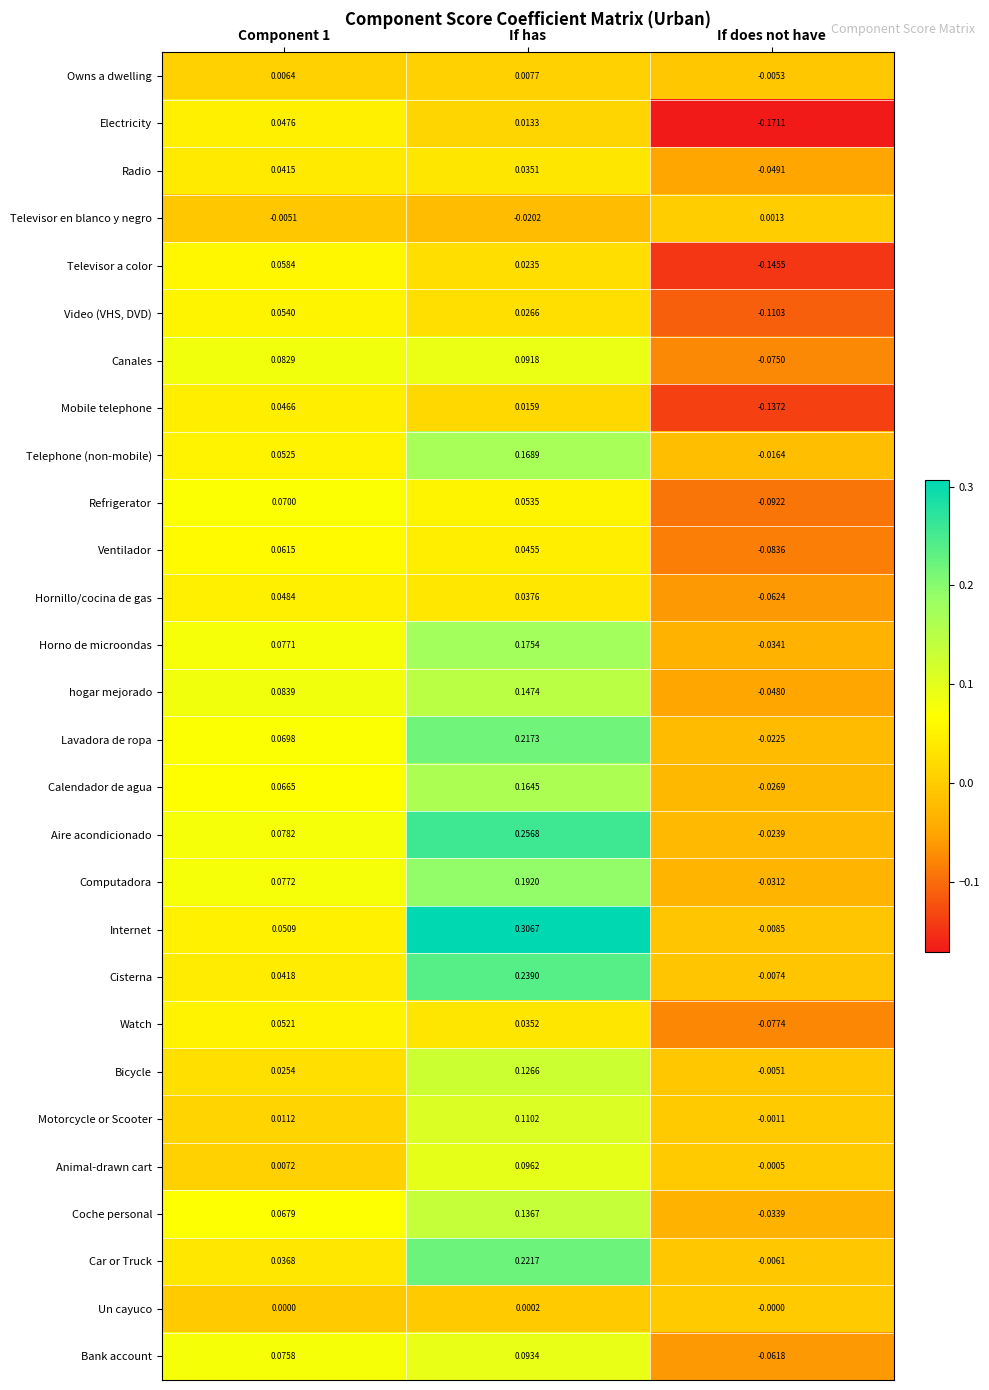

How many values in the Ventilador series are below 0?

1